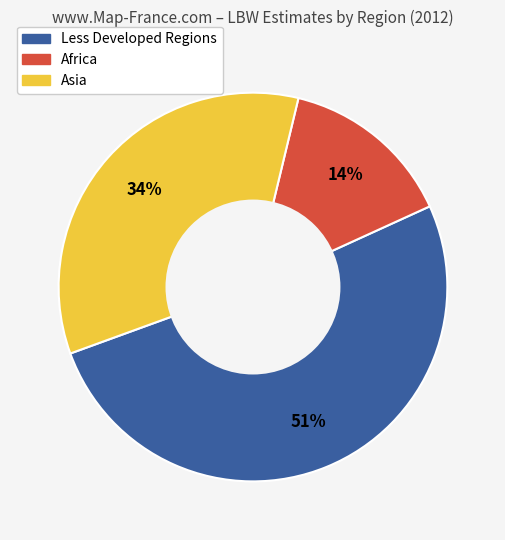

What percentage is the Asia slice, to the nearest percent?

34%